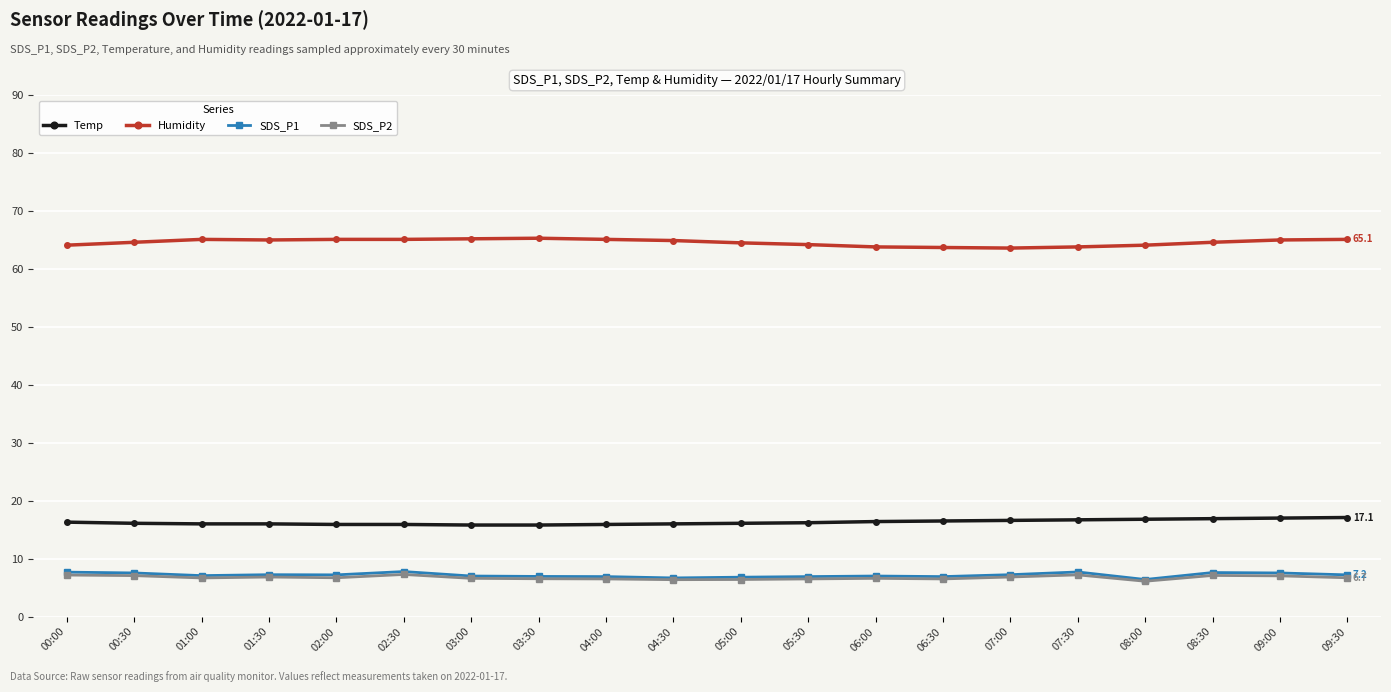

True or false: Humidity has a value of 100.1 at 07:00.

False